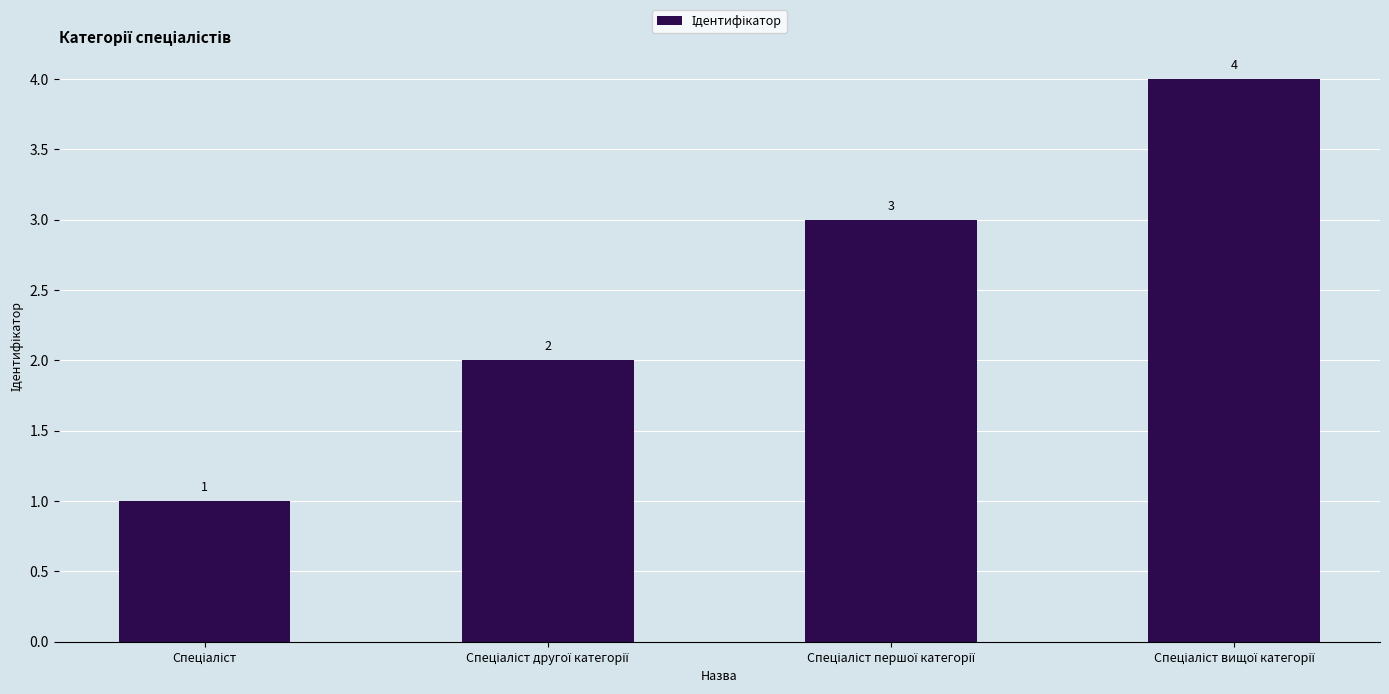

What is the maximum value shown in the chart?

4